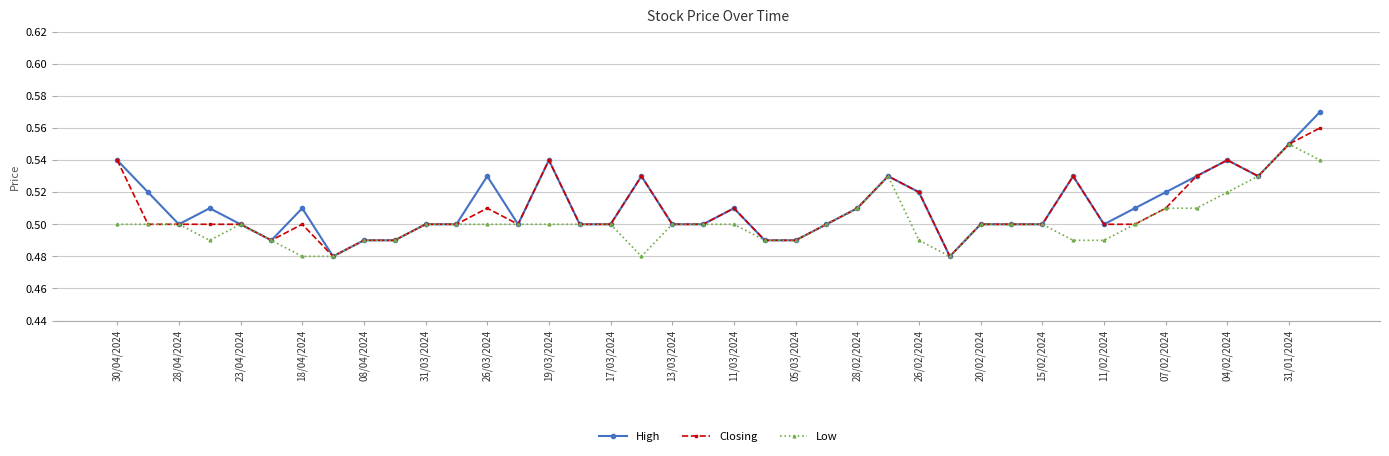

Count the Low values in the range 0 to 1.

40